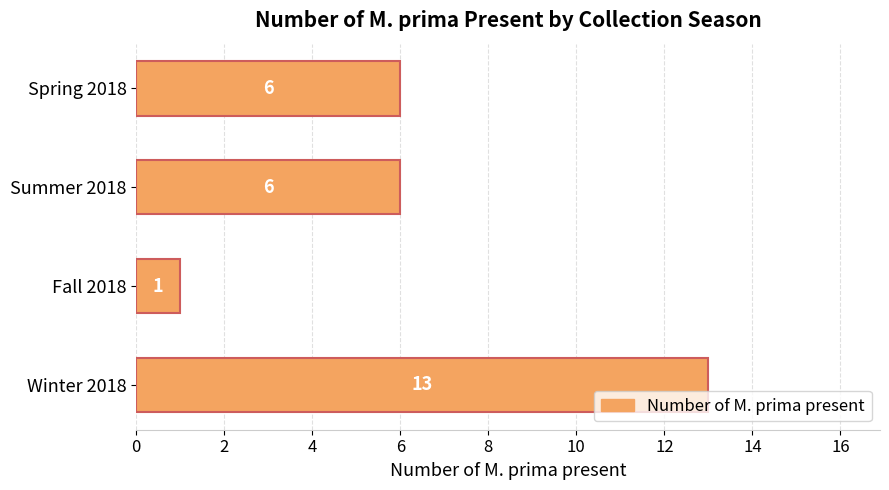

How many data points are less than 6?

1